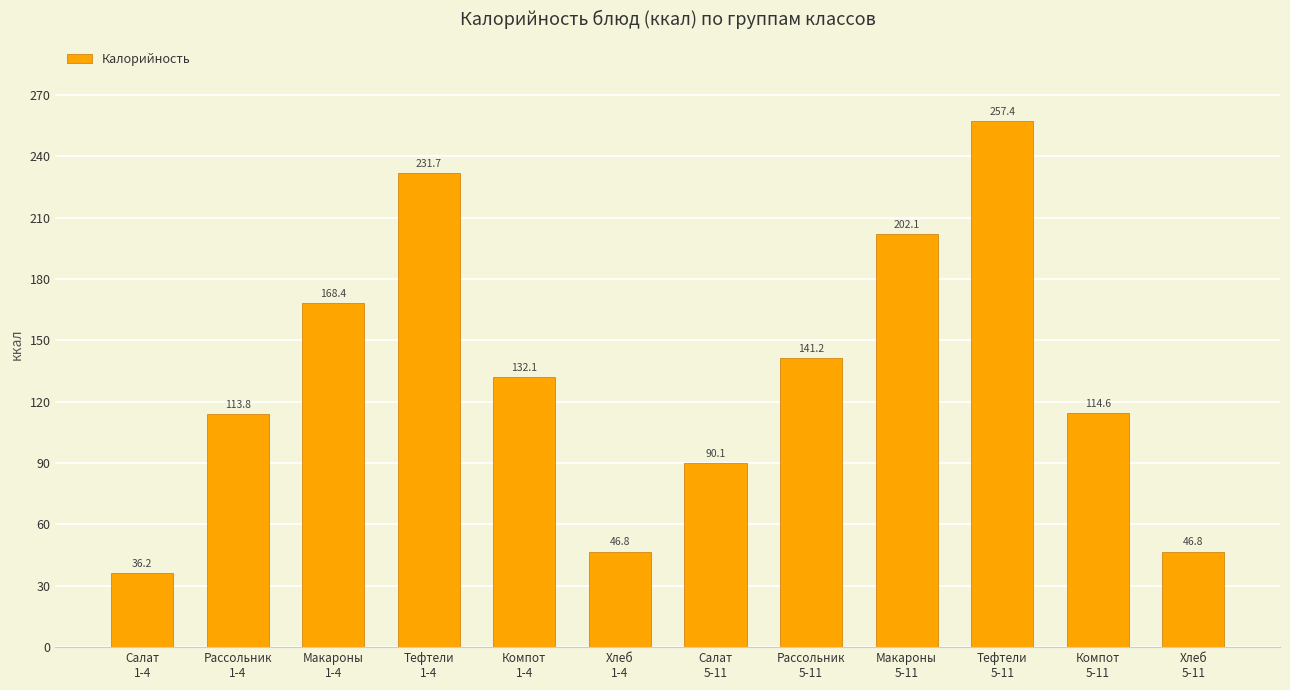

What is the difference between the maximum and minimum values?

221.2